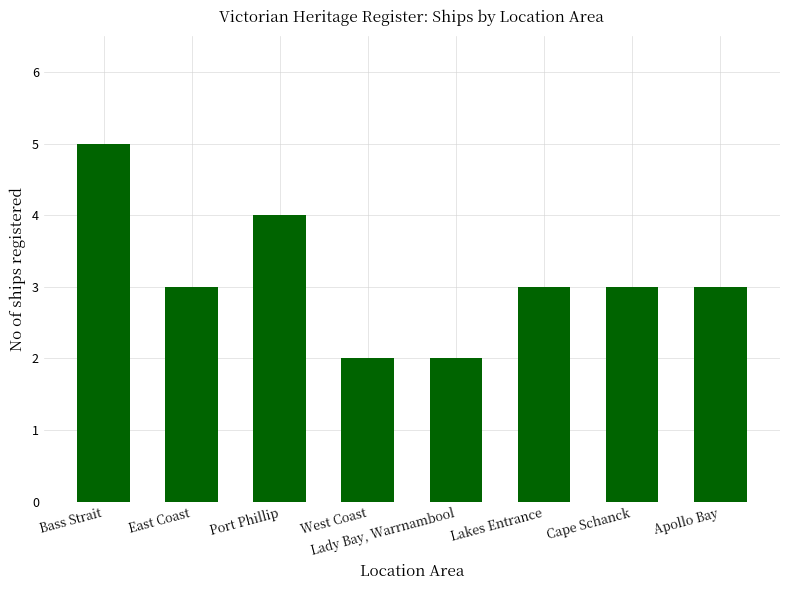

What is the difference between the values at Port Phillip and Lakes Entrance?

1